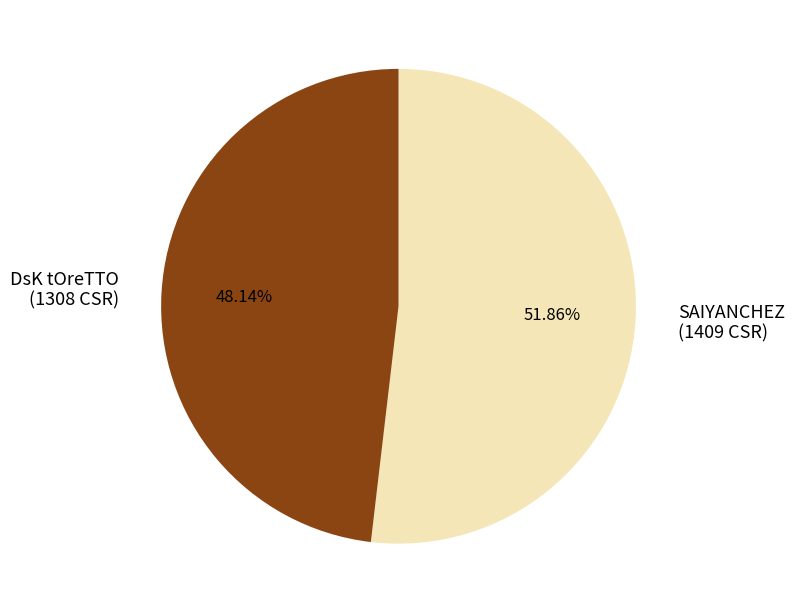

To the nearest percent, what portion does SAIYANCHEZ represent?

52%